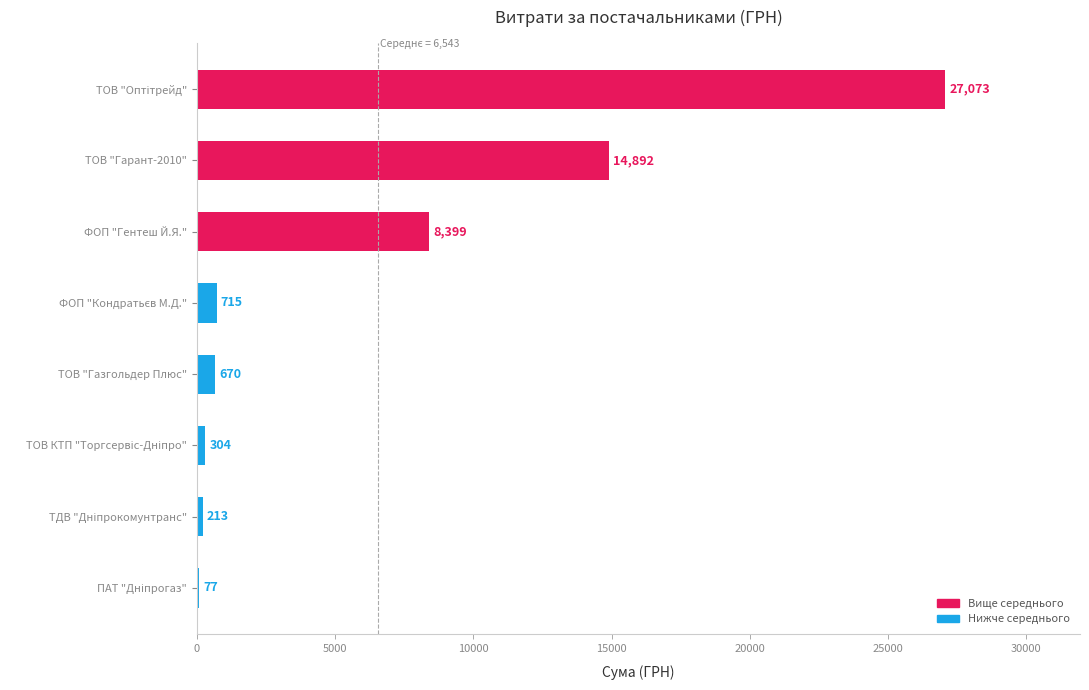

Where is the data nearest to the value 13575?

ТОВ "Гарант-2010"